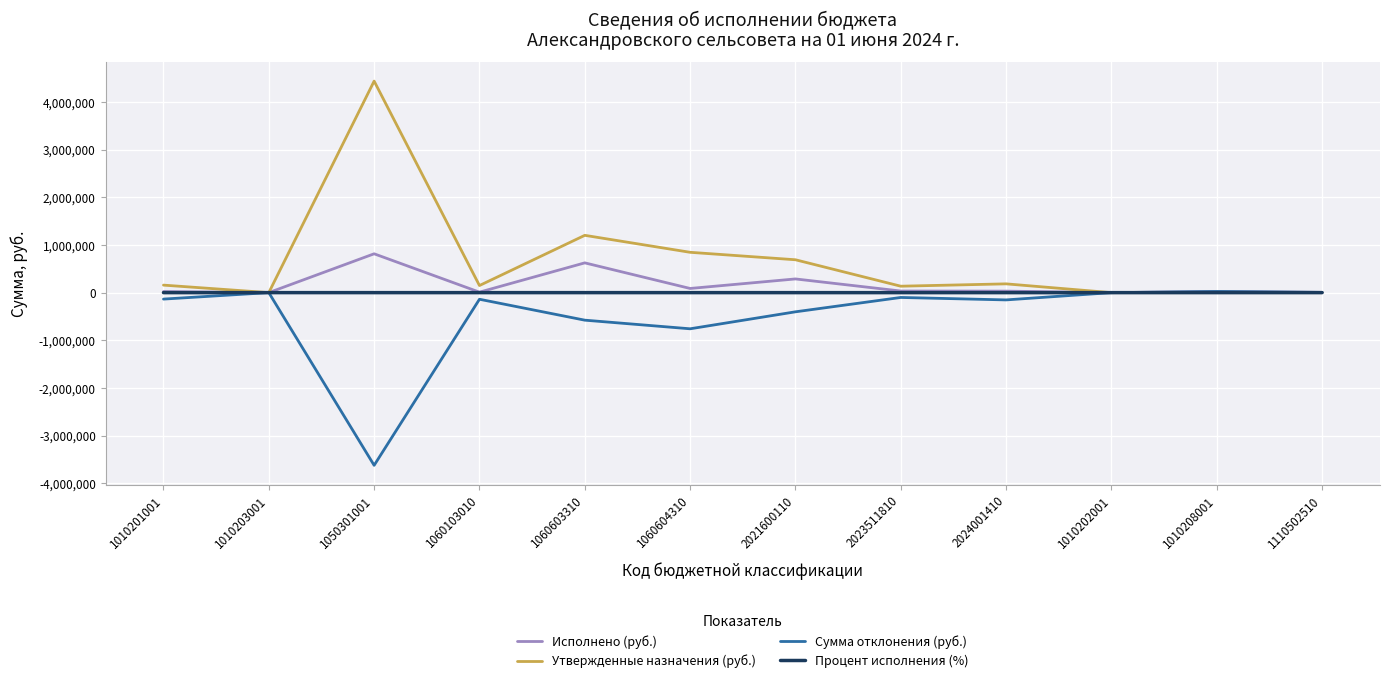

What is the maximum value for Утвержденные назначения (руб.)?

4437061.0